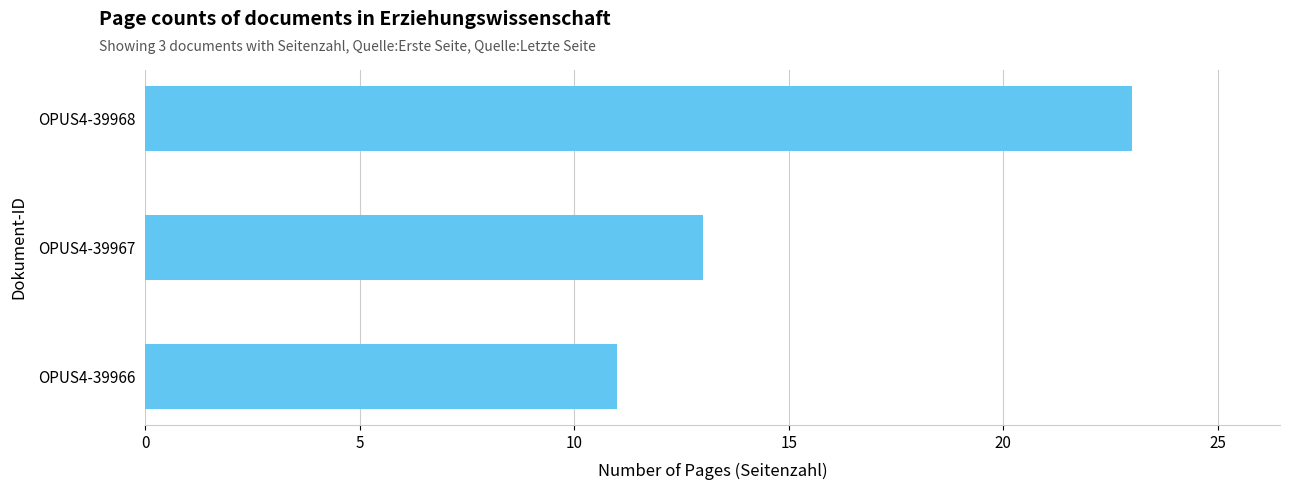

Rank the categories by value from highest to lowest.

OPUS4-39968, OPUS4-39967, OPUS4-39966